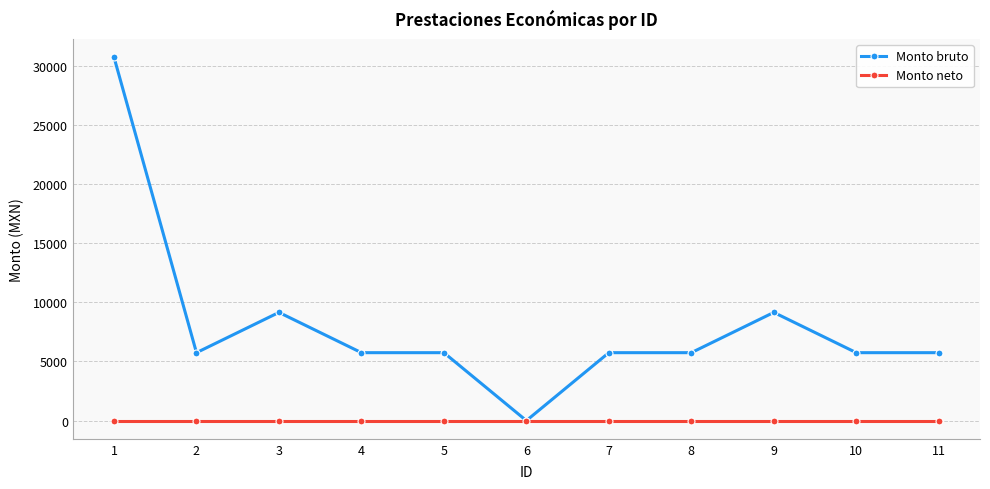

Reading right to left, what are all the values shown in this chart?

Monto bruto: 5741.5	5741.5	9143.5	5741.5	5741.5	0.0	5741.5	5741.5	9143.5	5741.5	30706.5
Monto neto: 0.0	0.0	0.0	0.0	0.0	0.0	0.0	0.0	0.0	0.0	0.0